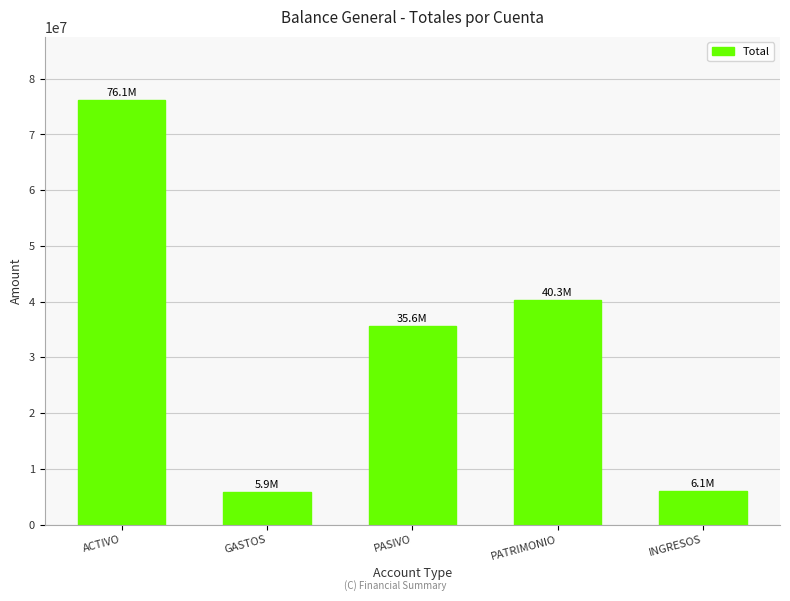

The chart shows a value of 35586375.6 at PASIVO. True or false?

True